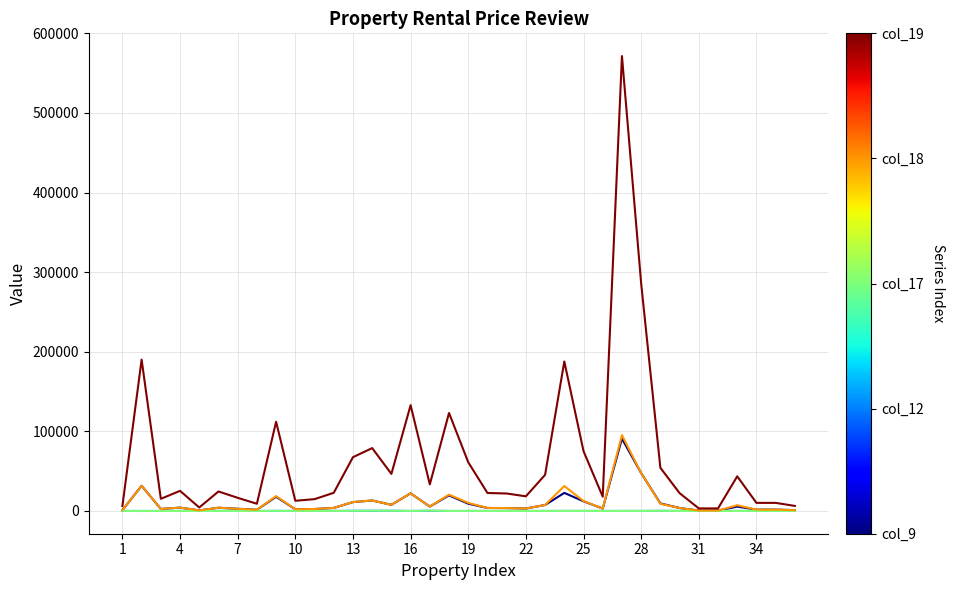

What is the greatest value displayed?

571458.0